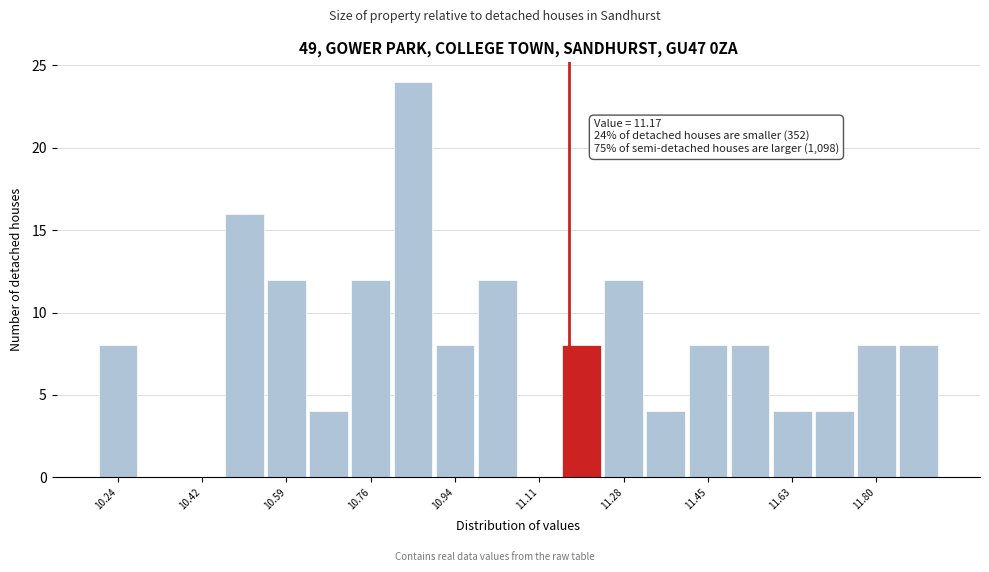

Over which range of the x-axis is the bar tallest?

10.80 to 10.90